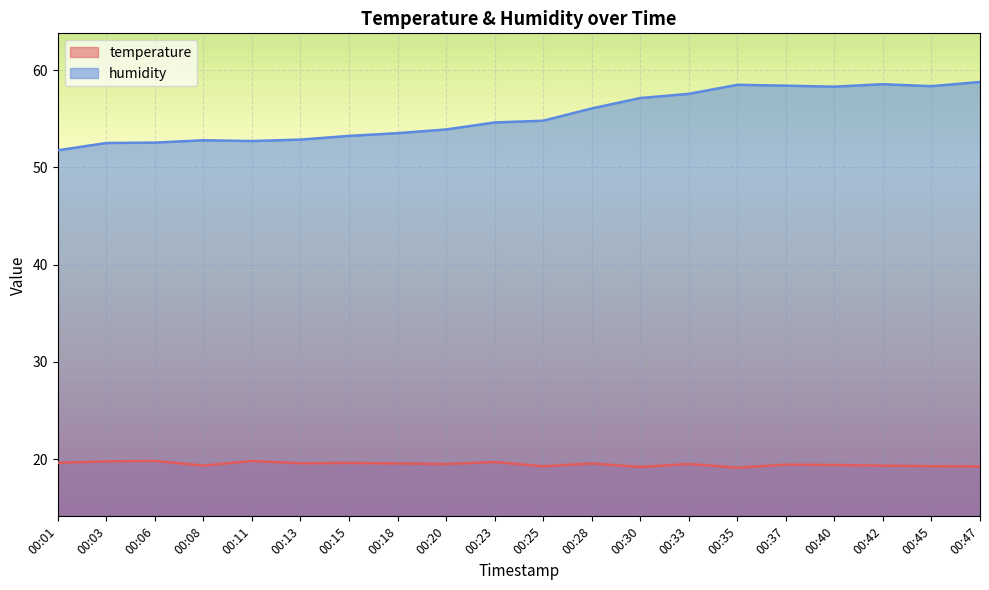

The value of temperature at 00:28 is 27.2. True or false?

False